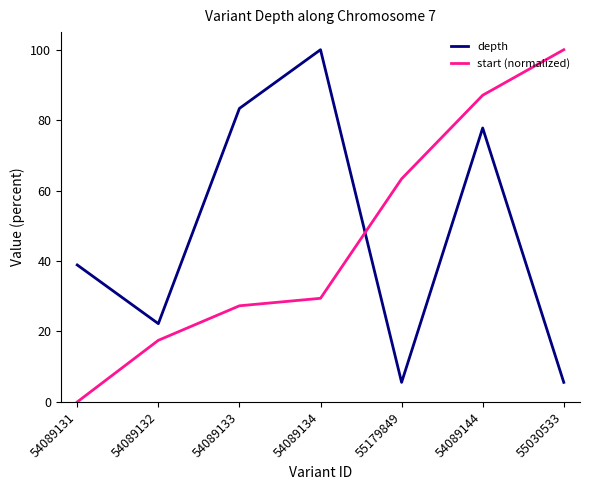

What position from the left is 55030533?

7